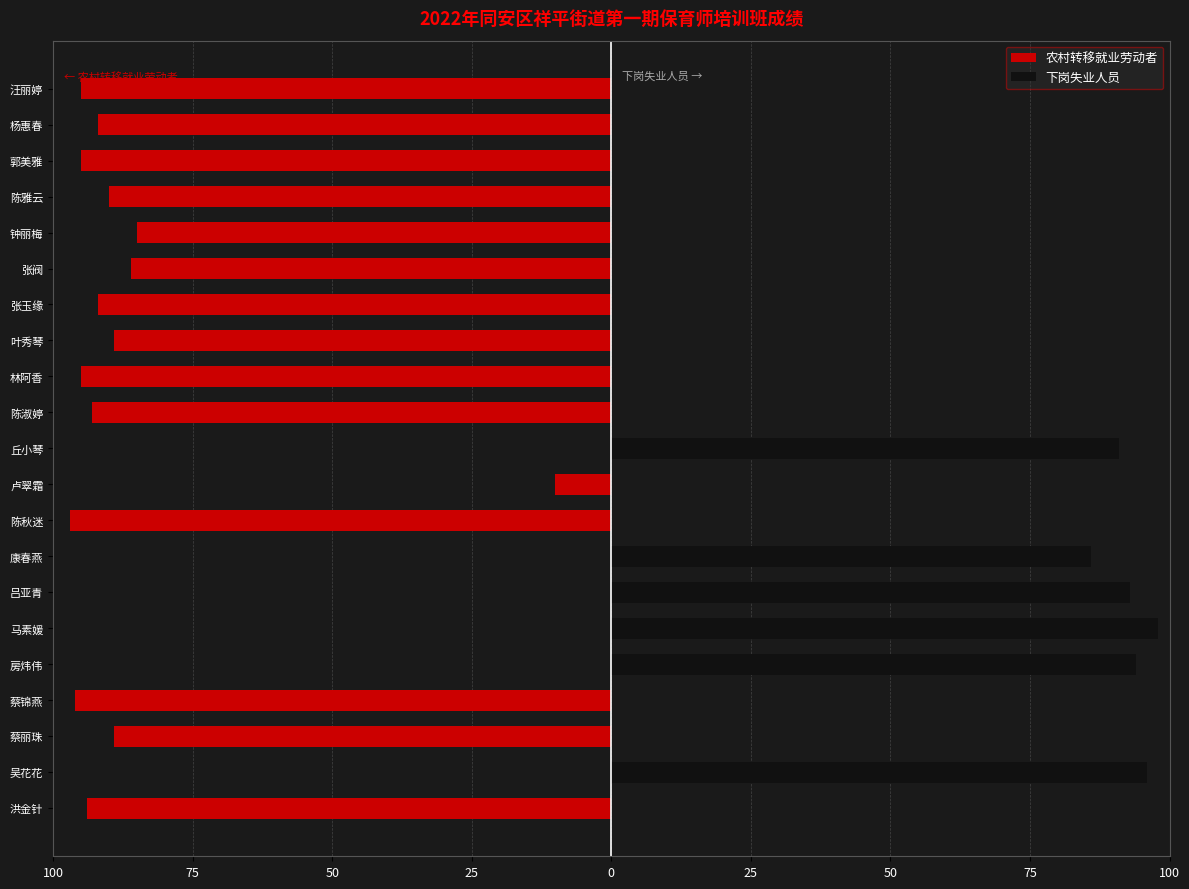

What is the sum of all 下岗失业人员 values?

558